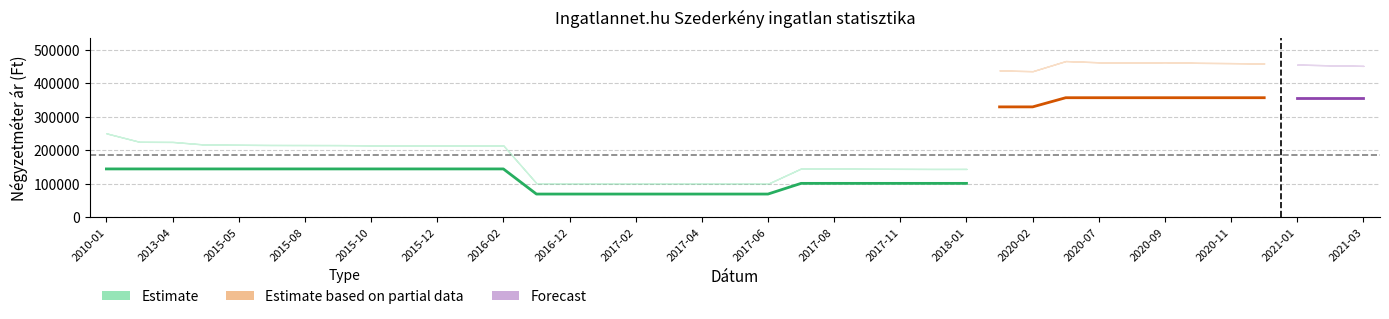

True or false: Atlagos_negyzetmeter_ar has more than 0 interior local peaks.

False